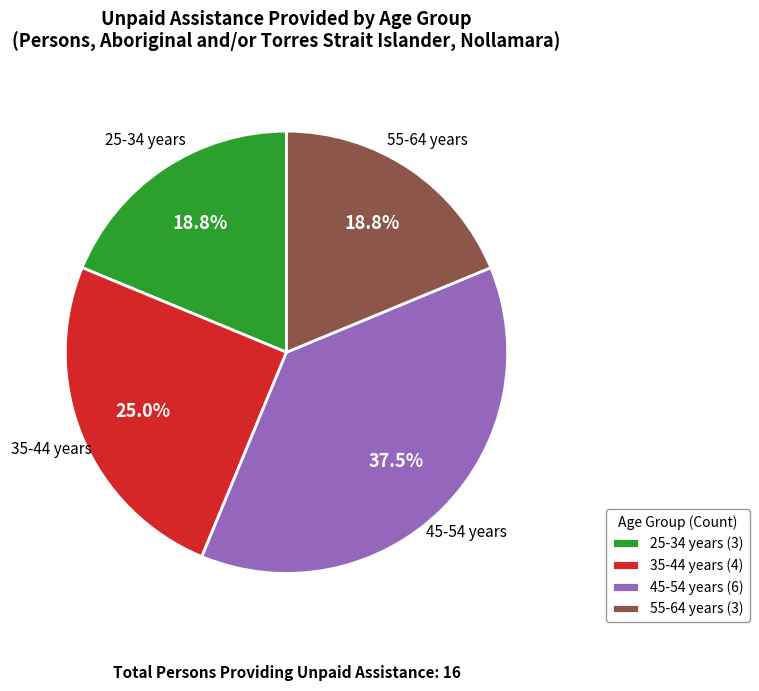

Which slice is the largest?

45-54 years (6)